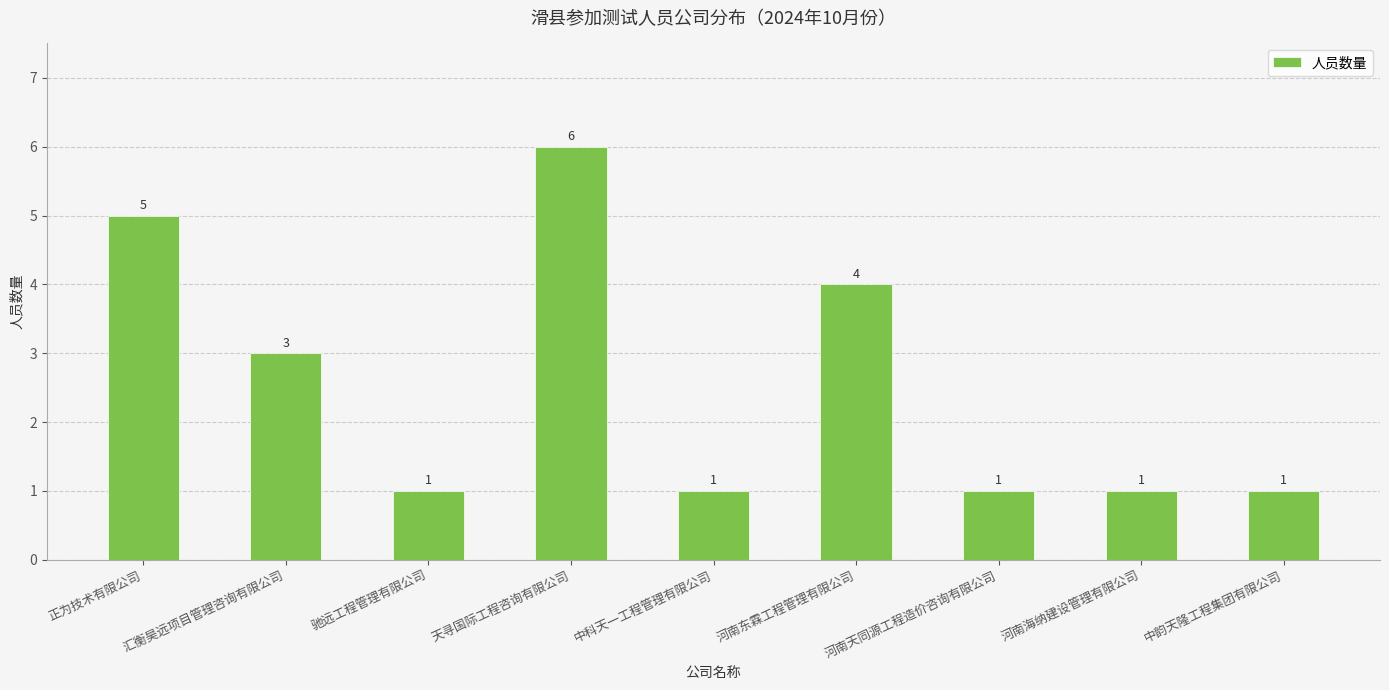

Which category has the highest value across all series?

天寻国际工程咨询有限公司